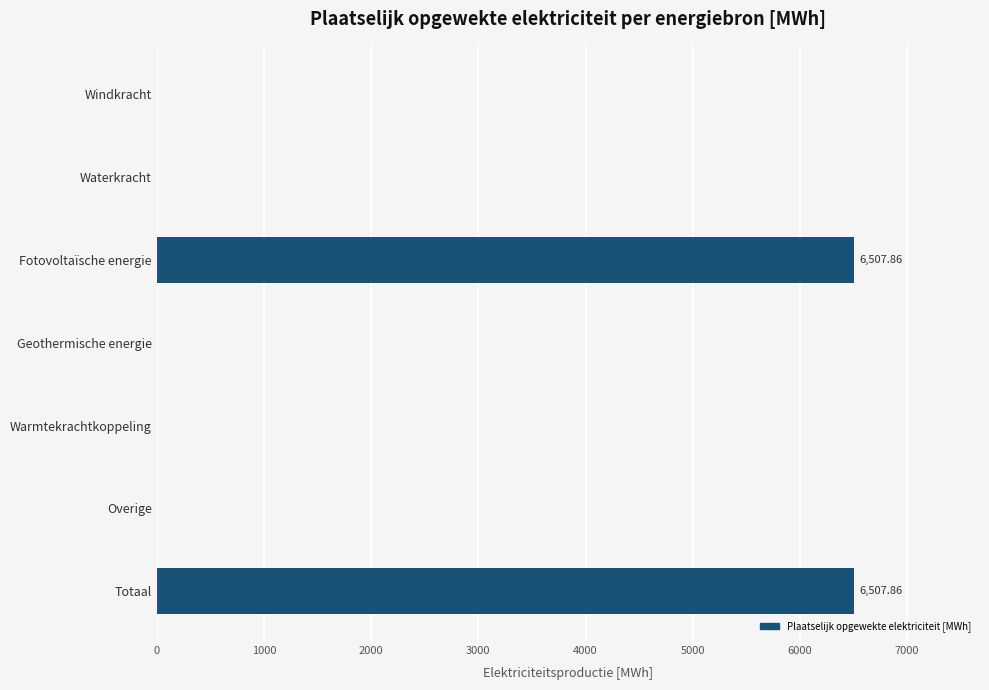

What is the sum of all values?

13015.7